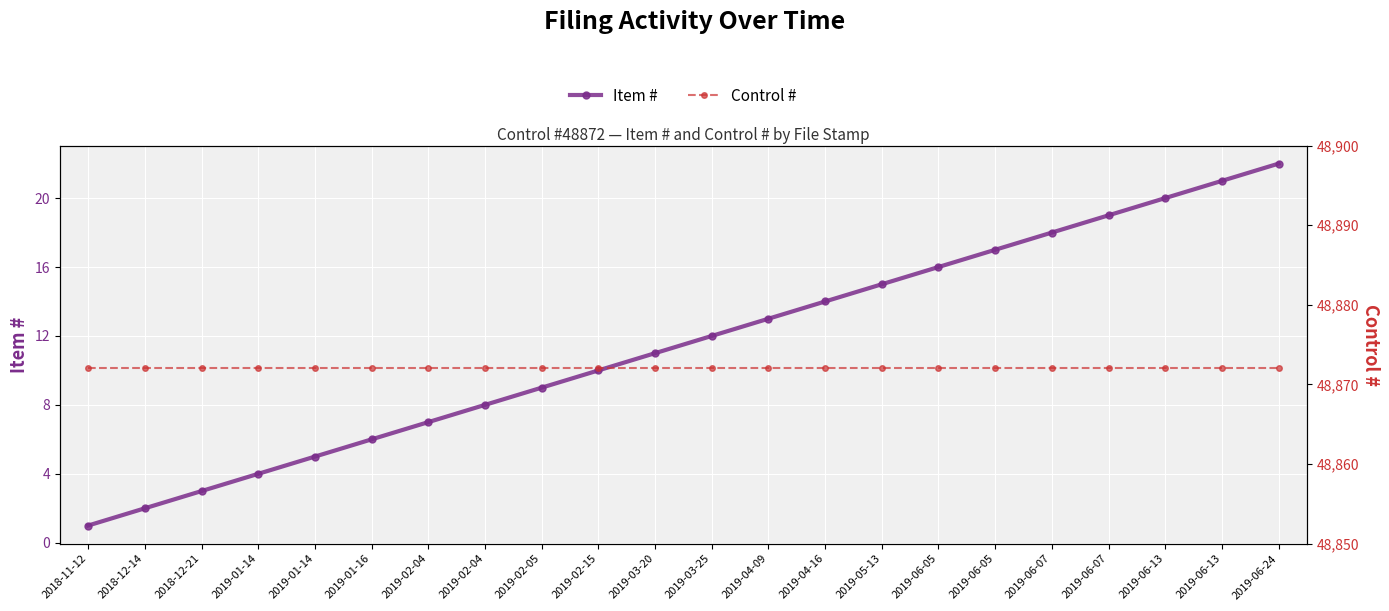

At how many categories does at least one series exceed 5182?

22